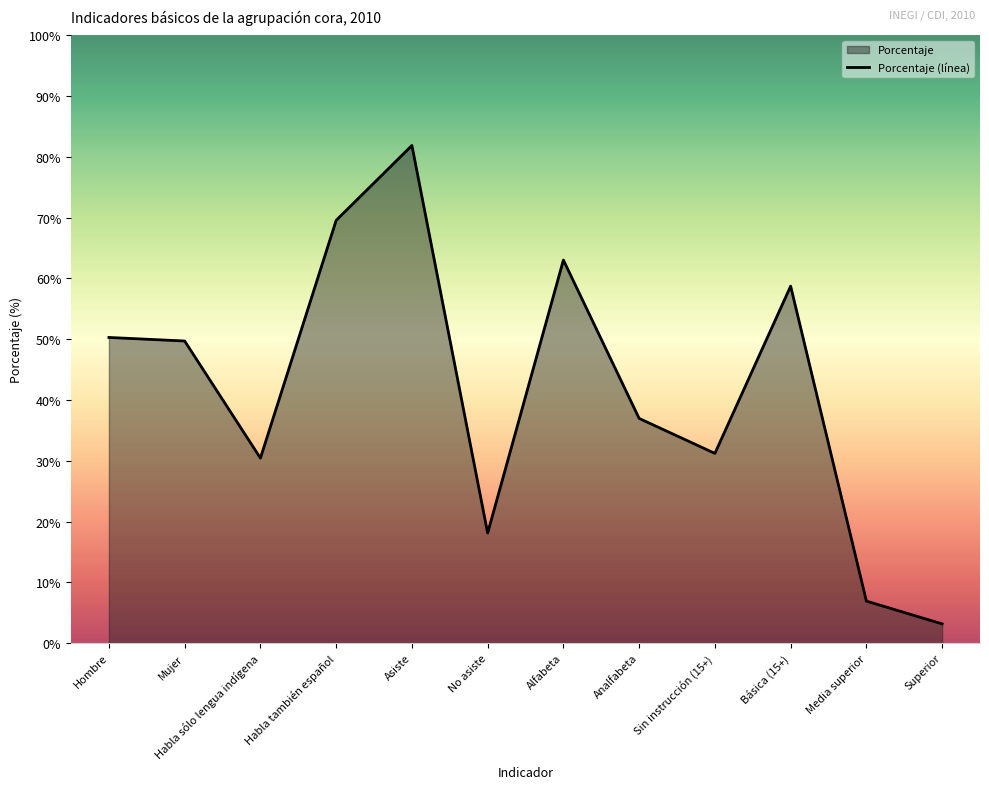

What is the value of the 3rd point from the left?

30.4